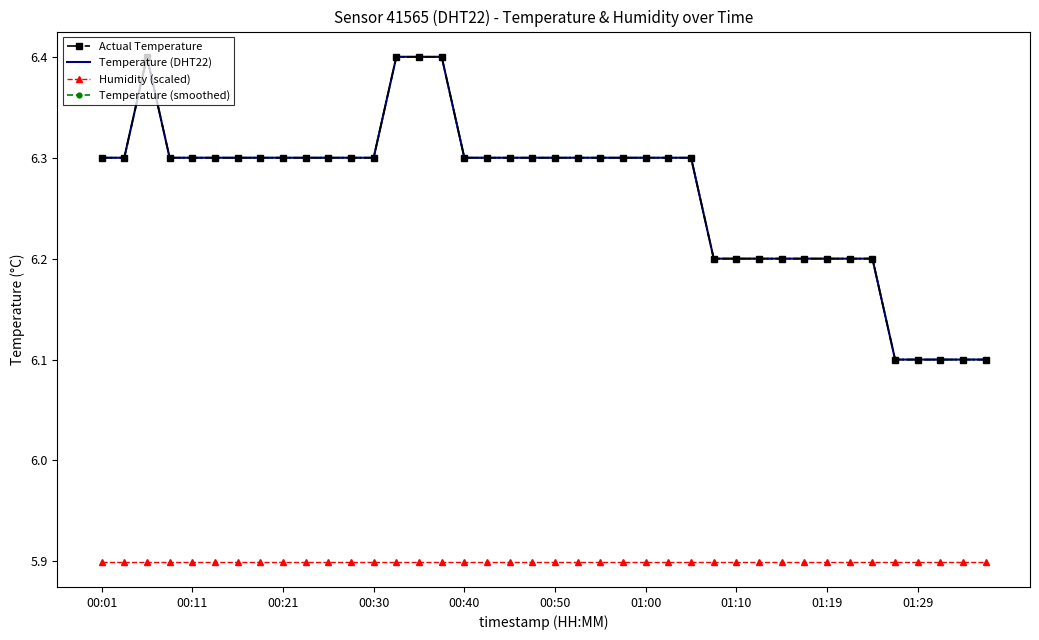

True or false: Temperature (DHT22) and Temperature (smoothed) cross at least once.

False